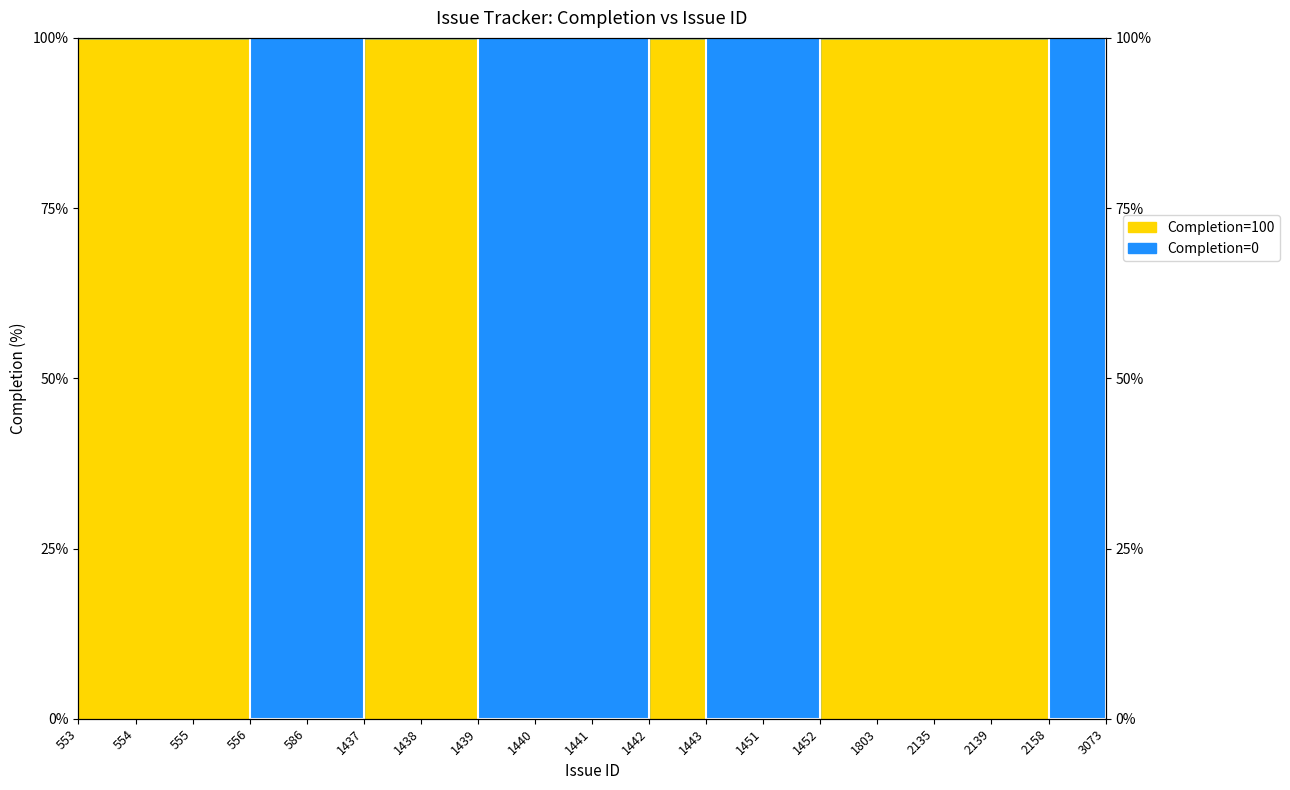

What is the greatest value displayed?

100